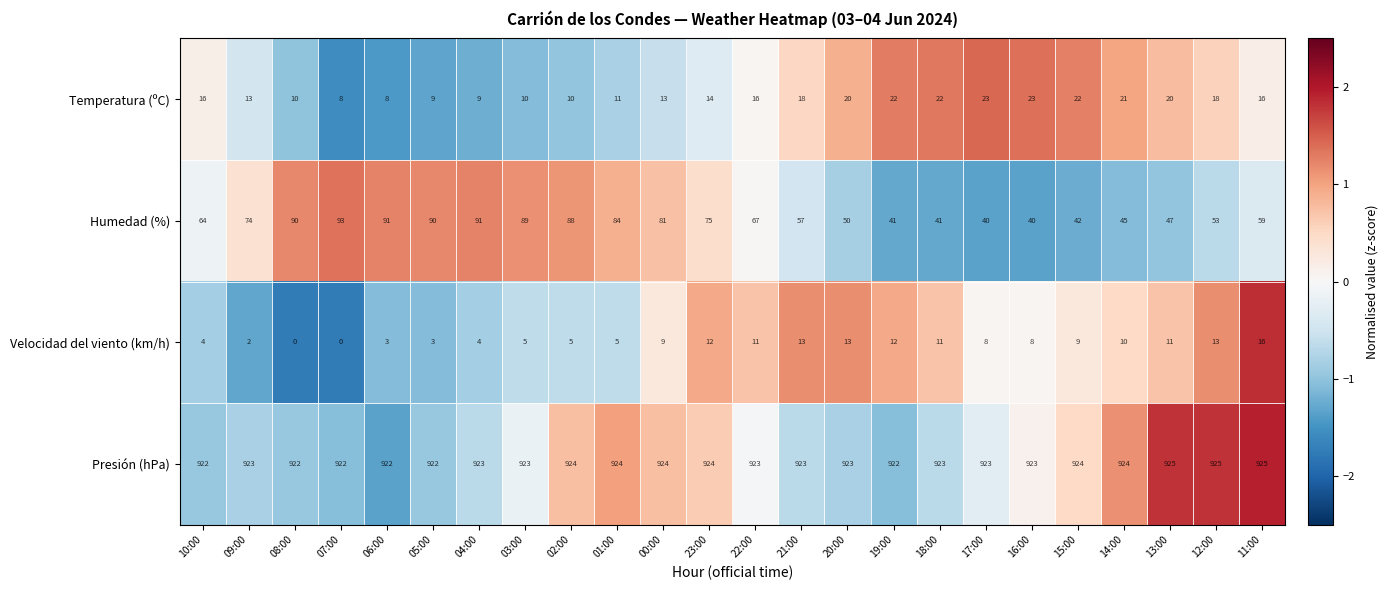

How many Presión (hPa) values are between 923 and 924?

15